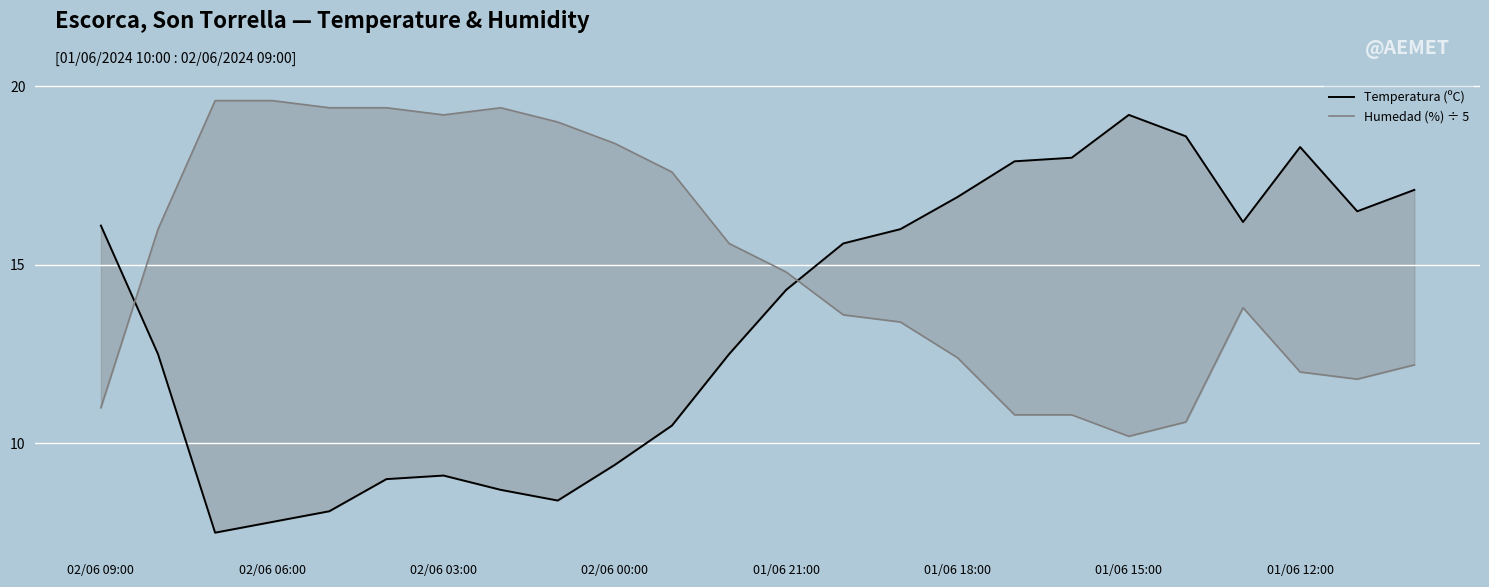

How many lines are shown in the chart?

2